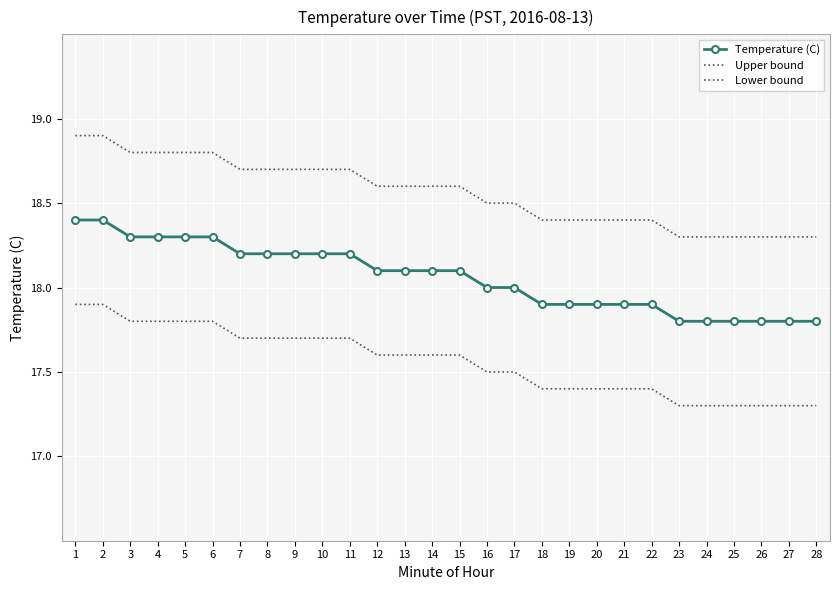

What is the lowest value of the Upper bound series?

18.3